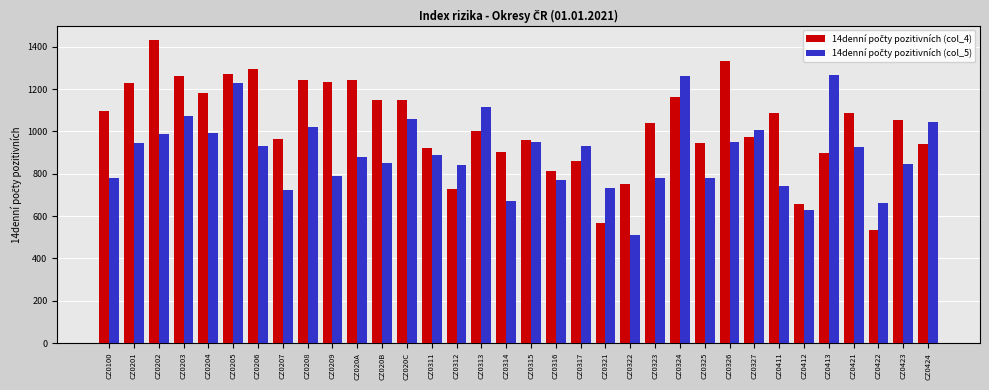

Which category has the lowest value across all series?

CZ0322